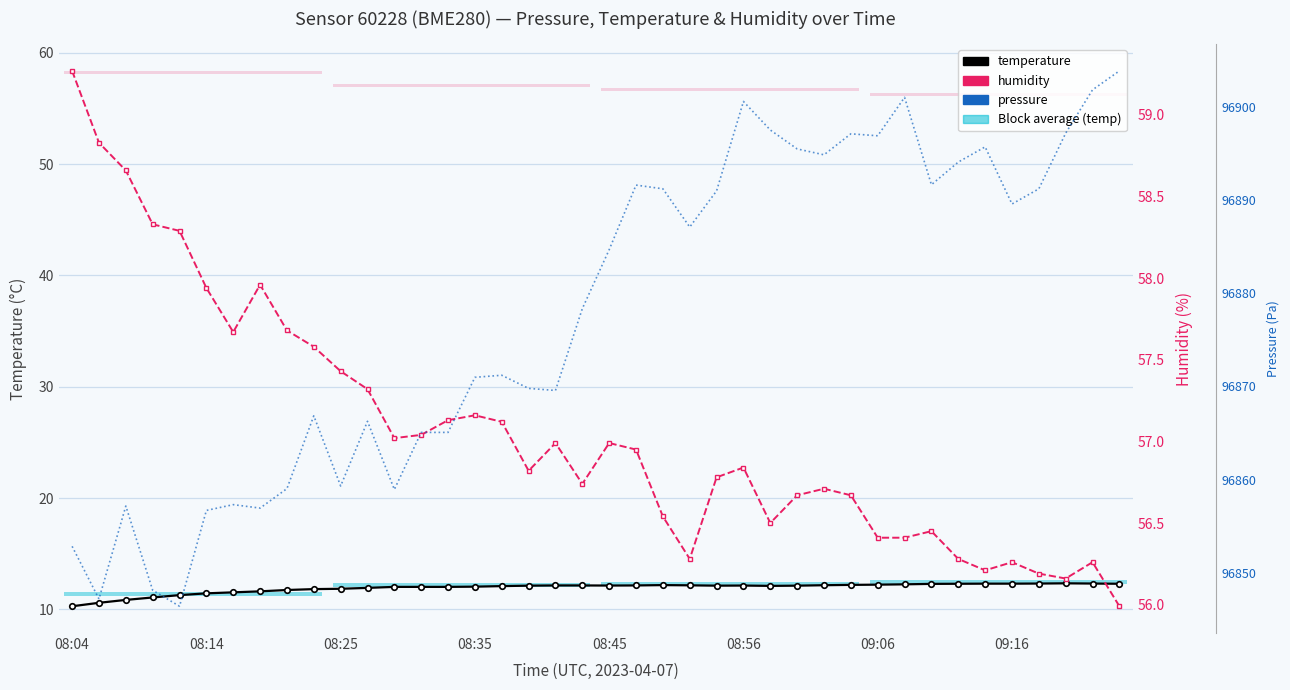

What is the difference between the humidity values at 09:16 and 15?

0.8